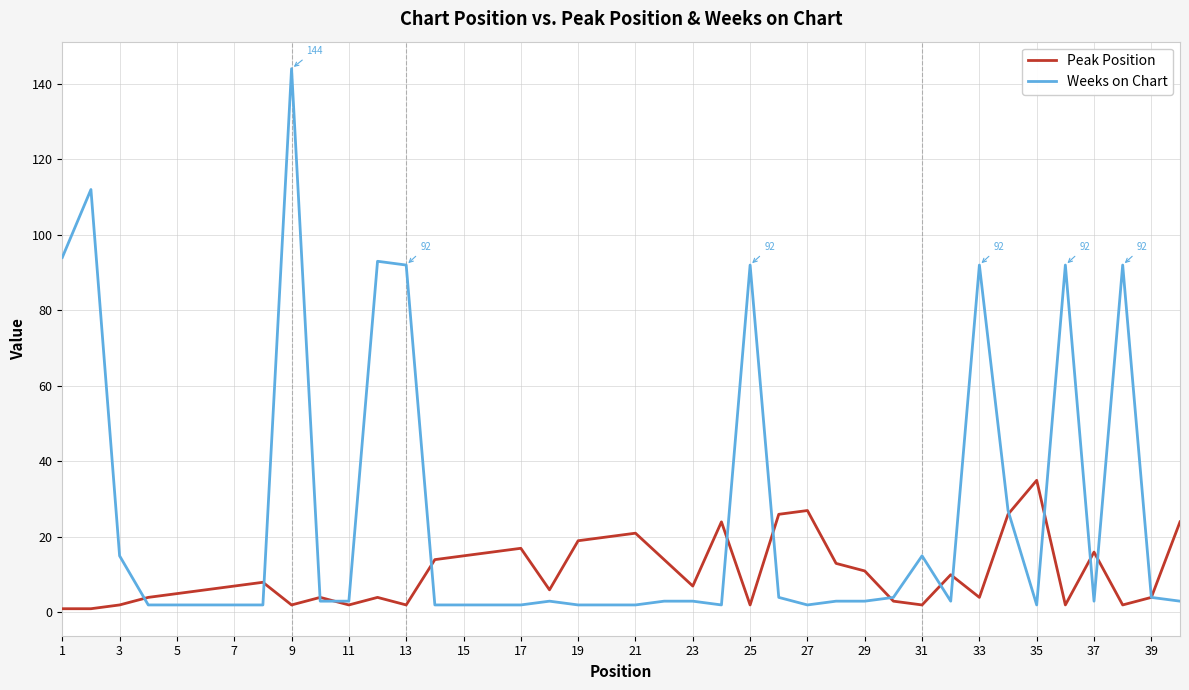

Rank the series by their average value, from highest to lowest.

Weeks on Chart, Peak Position